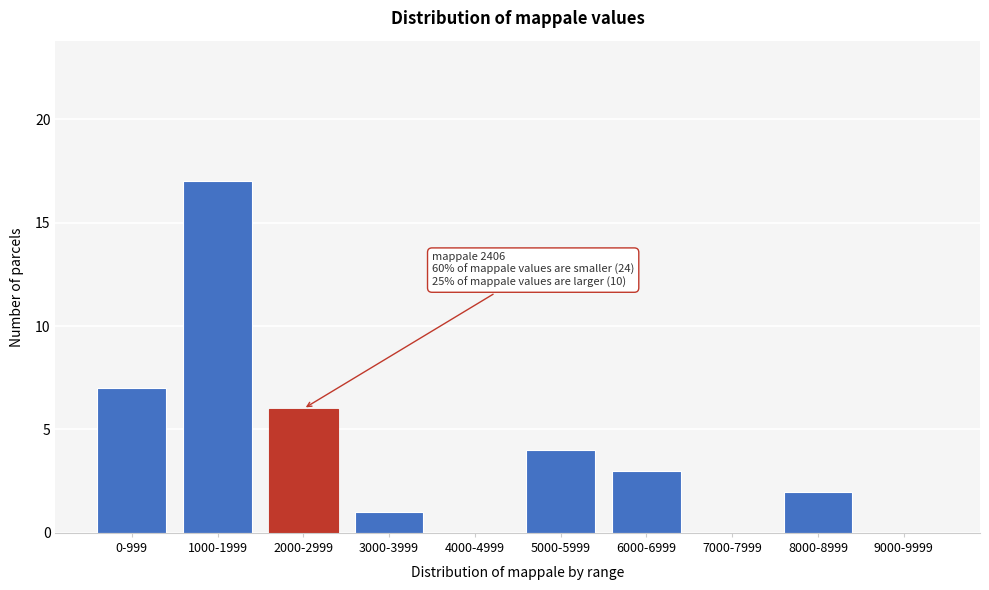

Reading right to left, what are all the values shown in this chart?

9000-9999=0	8000-8999=2	7000-7999=0	6000-6999=3	5000-5999=4	4000-4999=0	3000-3999=1	2000-2999=6	1000-1999=17	0-999=7